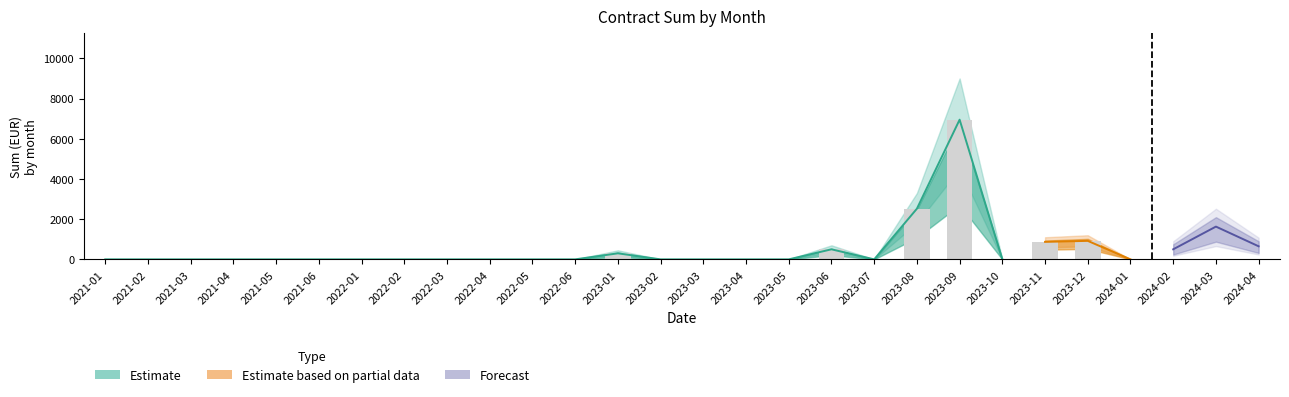

At which label is Suma closest to 3475?

2023-08